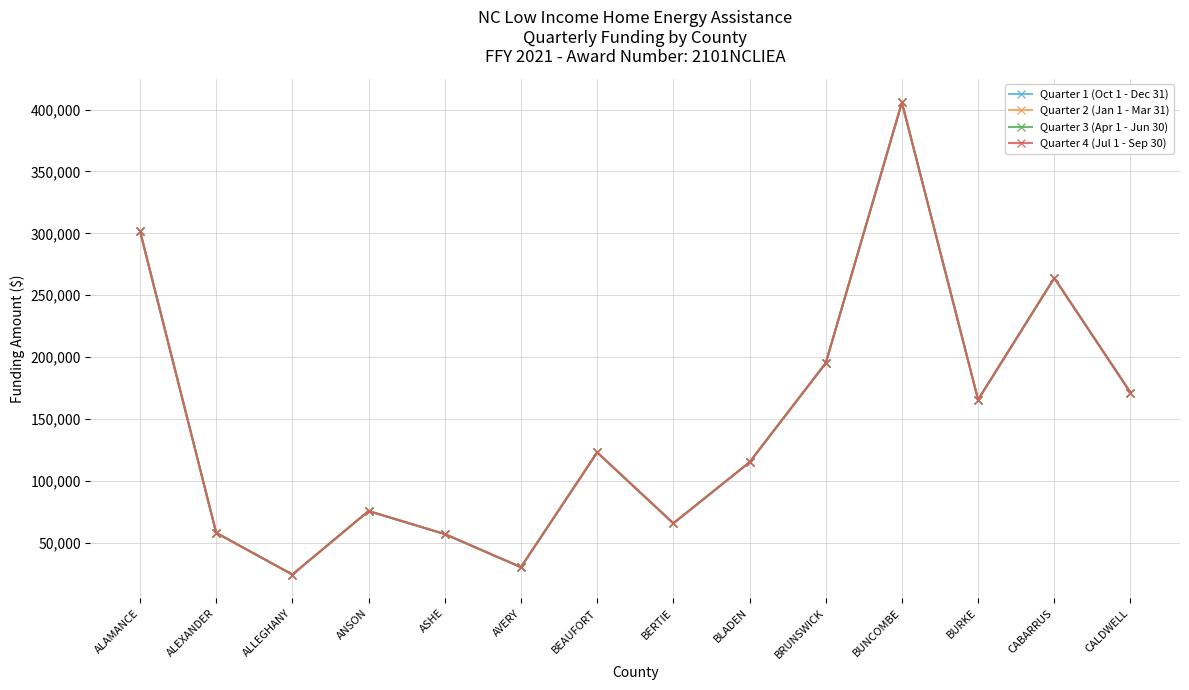

The Quarter 1 (Oct 1 - Dec 31) series shows 6454 at ALLEGHANY. True or false?

False